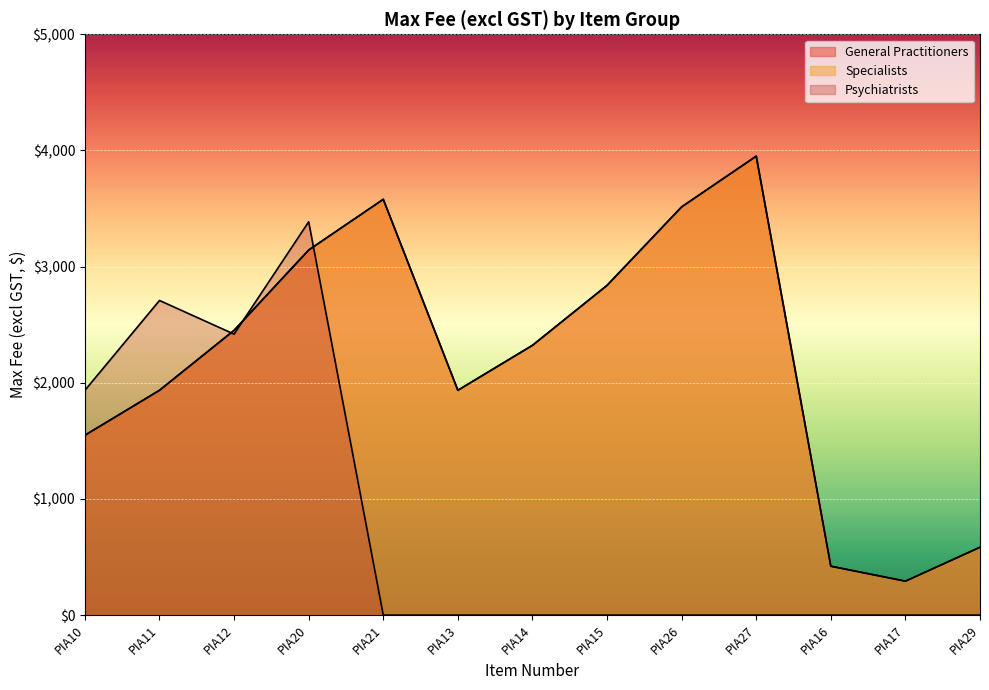

Reading left to right, extract all data points from this chart.

General Practitioners: PIA10=1548.2	PIA11=1935.4	PIA12=2451.5	PIA20=3142.8	PIA21=3579.3	PIA13=1935.4	PIA14=2322.4	PIA15=2838.5	PIA26=3514.2	PIA27=3950.7	PIA16=420.9	PIA17=292.1	PIA29=584.2
Specialists: PIA10=1548.2	PIA11=1935.4	PIA12=2451.5	PIA20=3142.8	PIA21=3579.3	PIA13=1935.4	PIA14=2322.4	PIA15=2838.5	PIA26=3514.2	PIA27=3950.7	PIA16=420.9	PIA17=292.1	PIA29=584.2
Psychiatrists: PIA10=1935.2	PIA11=2708.6	PIA12=2418.7	PIA20=3385.8	PIA21=0.0	PIA13=0.0	PIA14=0.0	PIA15=0.0	PIA26=0.0	PIA27=0.0	PIA16=0.0	PIA17=0.0	PIA29=0.0